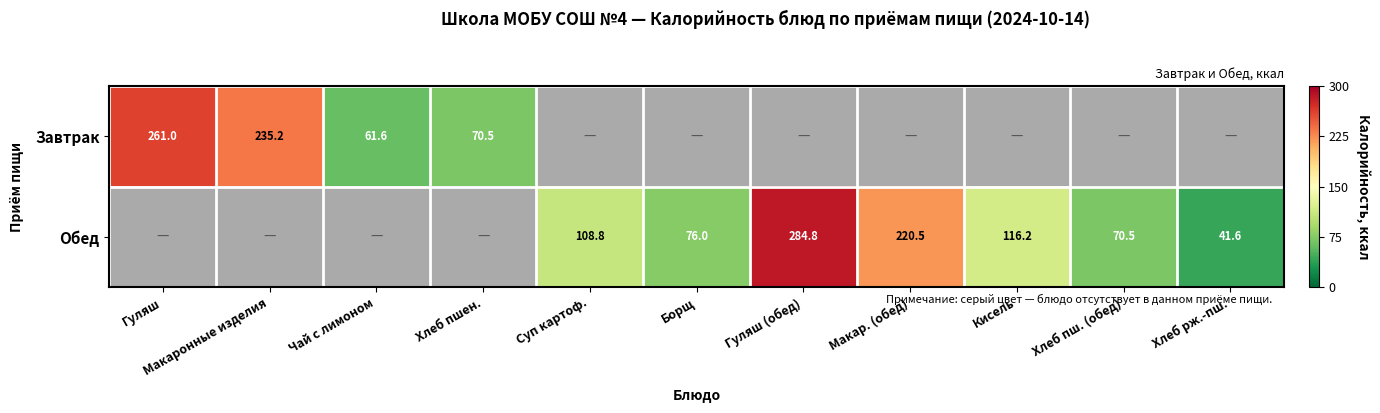

What is the sum of the Обед values at Макар. (обед) and Борщ?

296.5